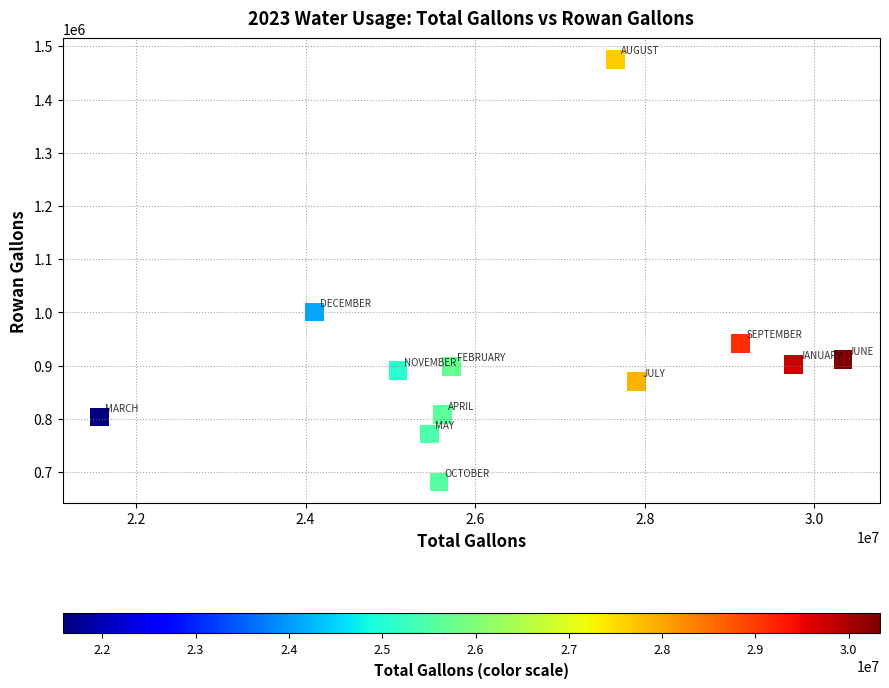

What Y value in the scatter plot is closest to 1078600?

1000700